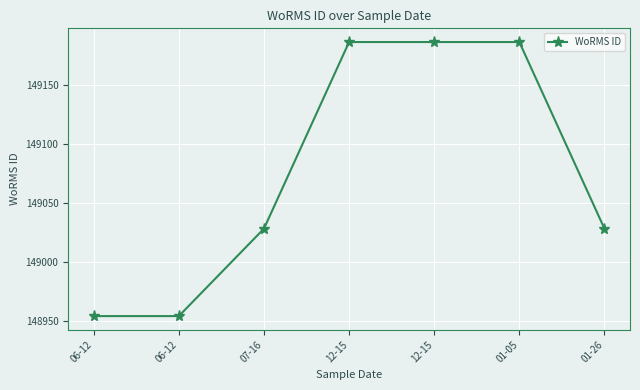

Reading right to left, extract all data points from this chart.

149028	149186	149186	149186	149028	148954	148954